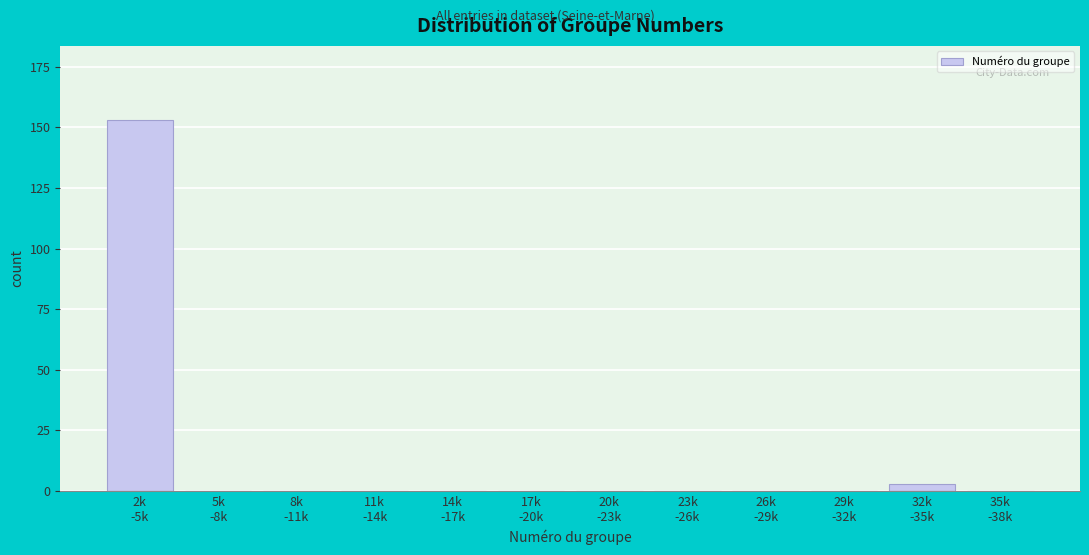

What is the sum of all values?

156